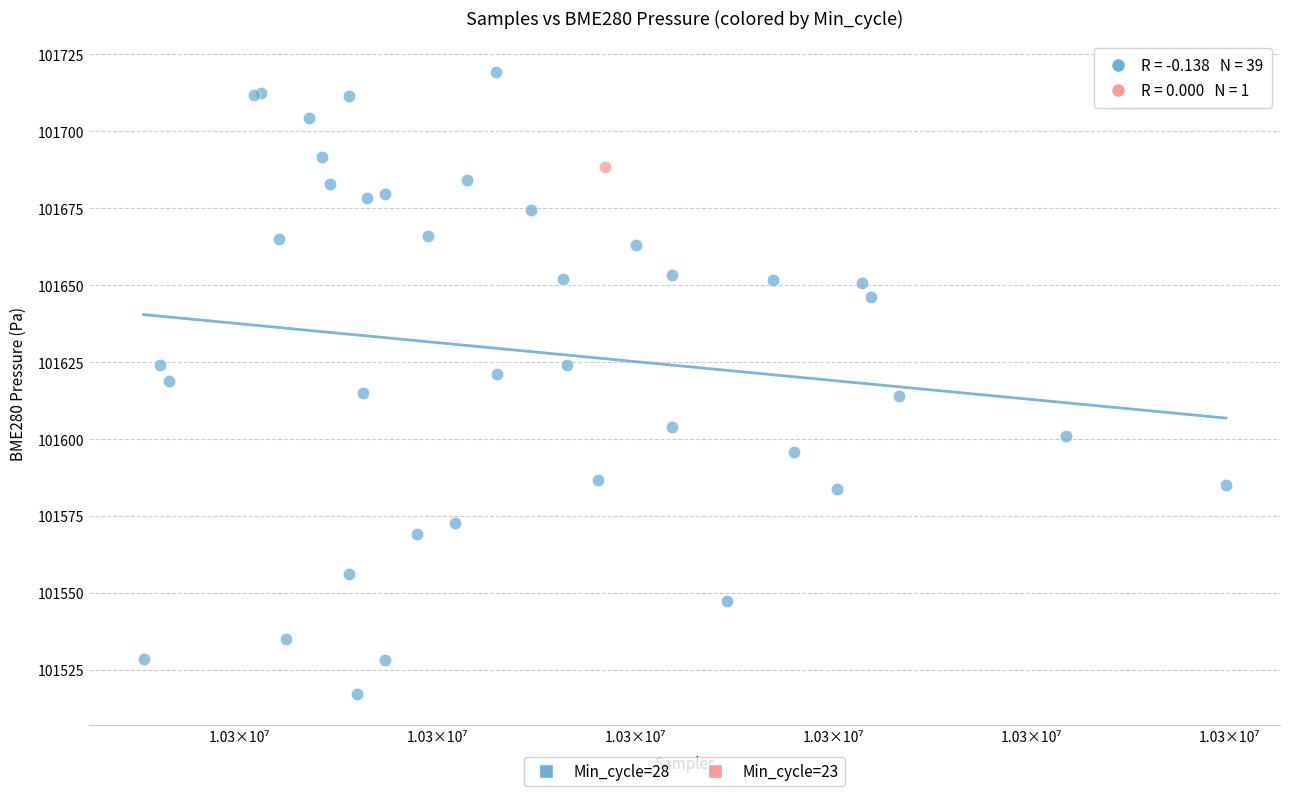

What are all the series names shown in the legend?

Min_cycle=28, Min_cycle=23